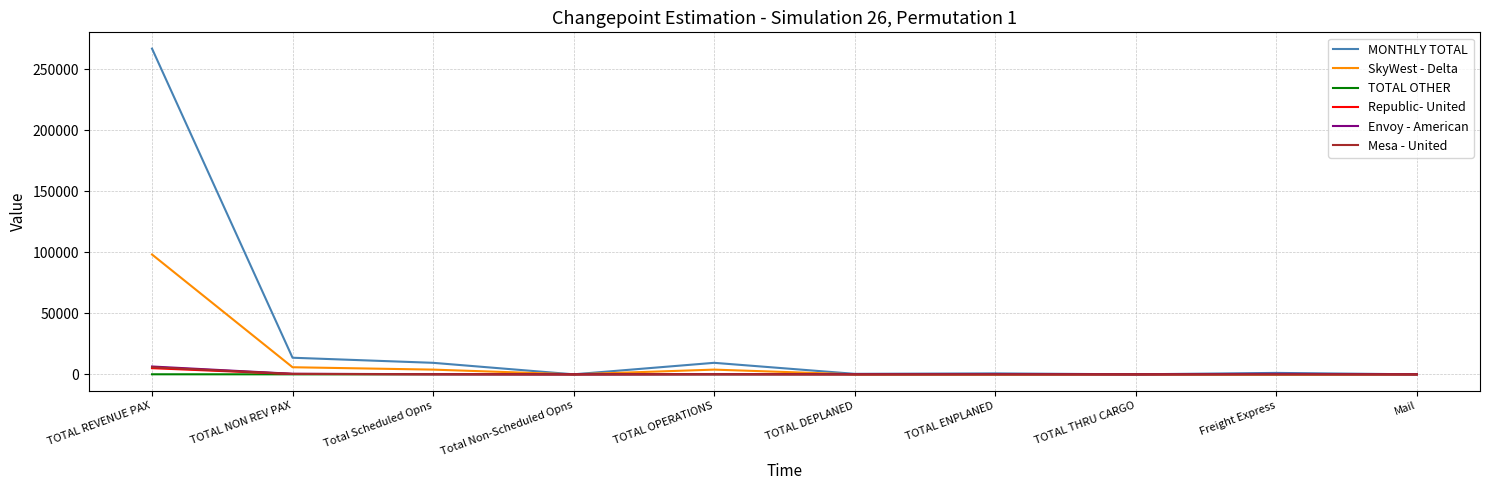

At which category is the sum across all series the highest?

TOTAL REVENUE PAX